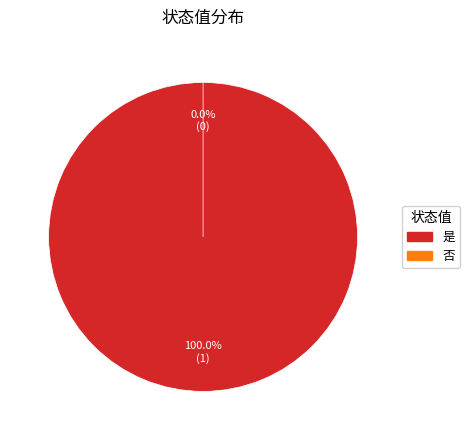

Combined, do 否 and 是 account for over 50%?

Yes